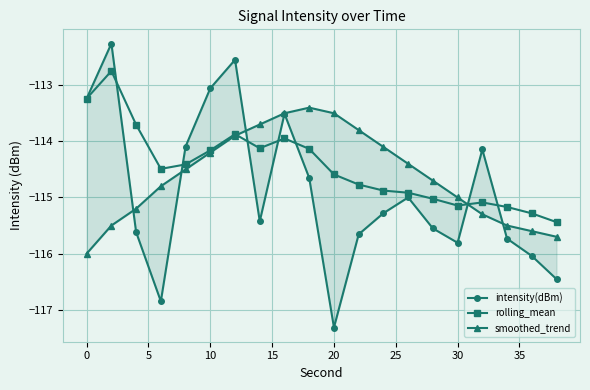

What is the difference between the maximum and minimum values in the rolling_mean series?

2.7